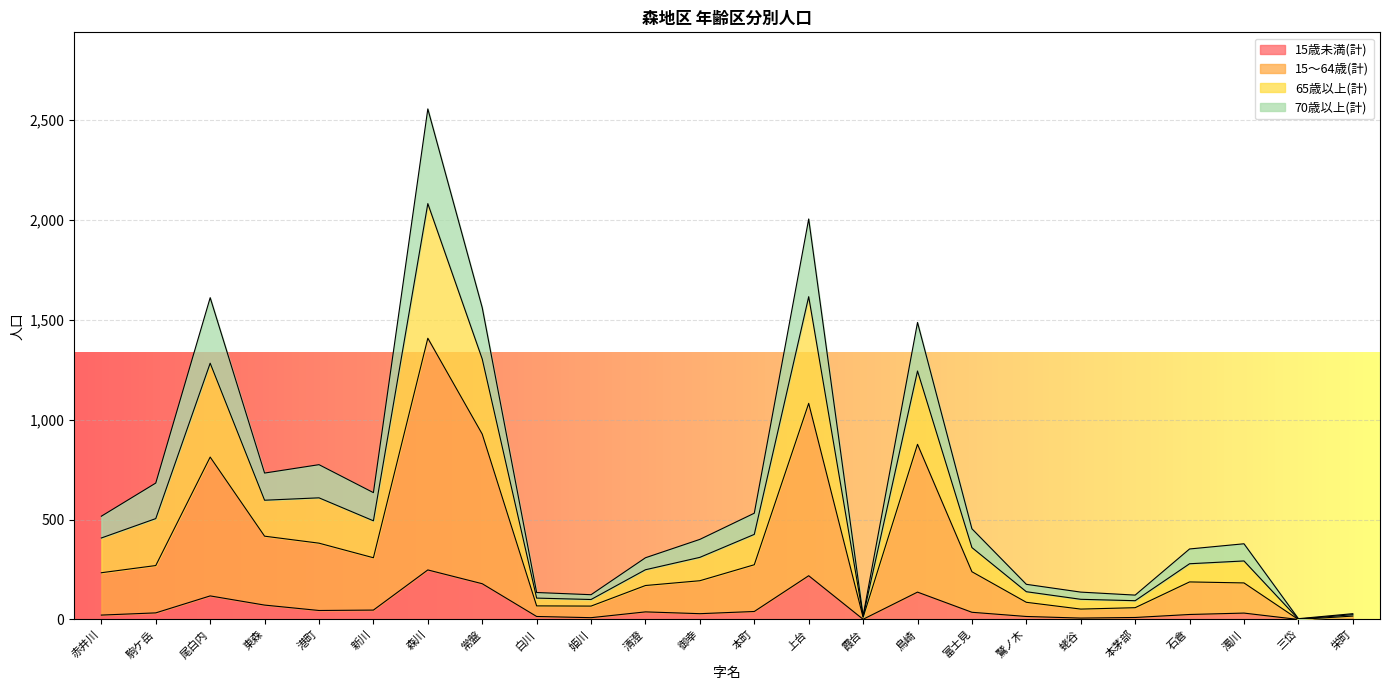

What is the label of the 22nd point from the left?

濁川